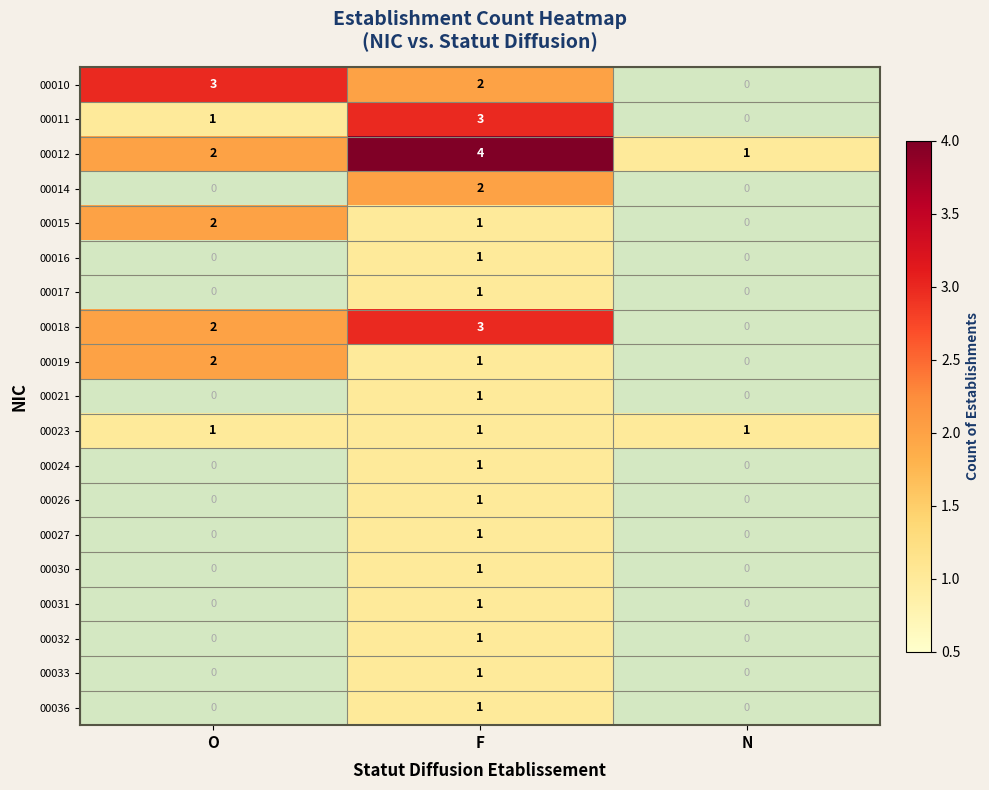

At which category is the sum across all series the highest?

F